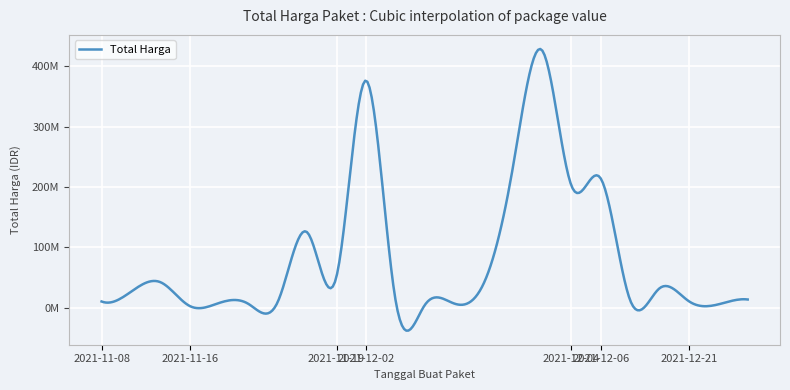

Reading right to left, list all the values displayed in this chart.

13345000	5267600	10374000	32000000	11879100	213825000	202000000	426700000	231100000	38810000	6777480	3746160	15125000	376595700	51612000	124900000	9511000	6052778	7529200	2599960	42149455	26136000	10062484